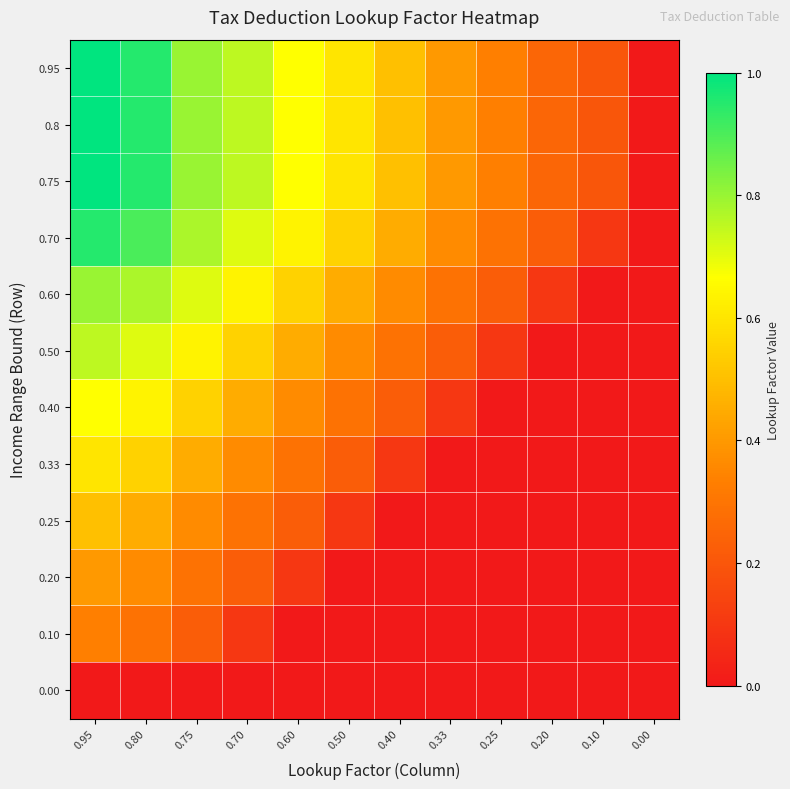

Between 0.70 and 0.50, which is larger?

0.70